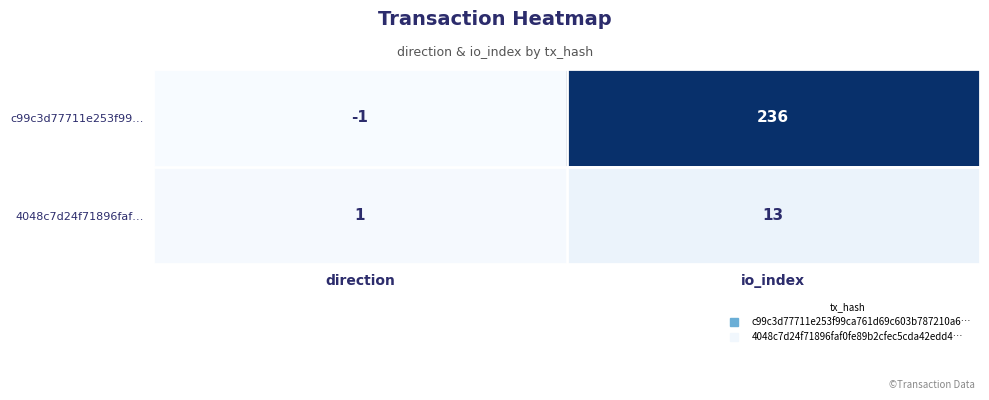

Reading right to left, transcribe all the data shown in this chart.

c99c3d77711e253f99…: io_index=236	direction=-1
4048c7d24f71896faf…: io_index=13	direction=1